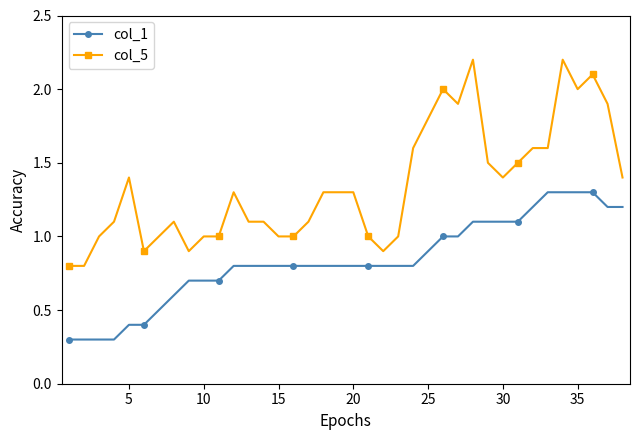

Count the number of categories in the chart.

38